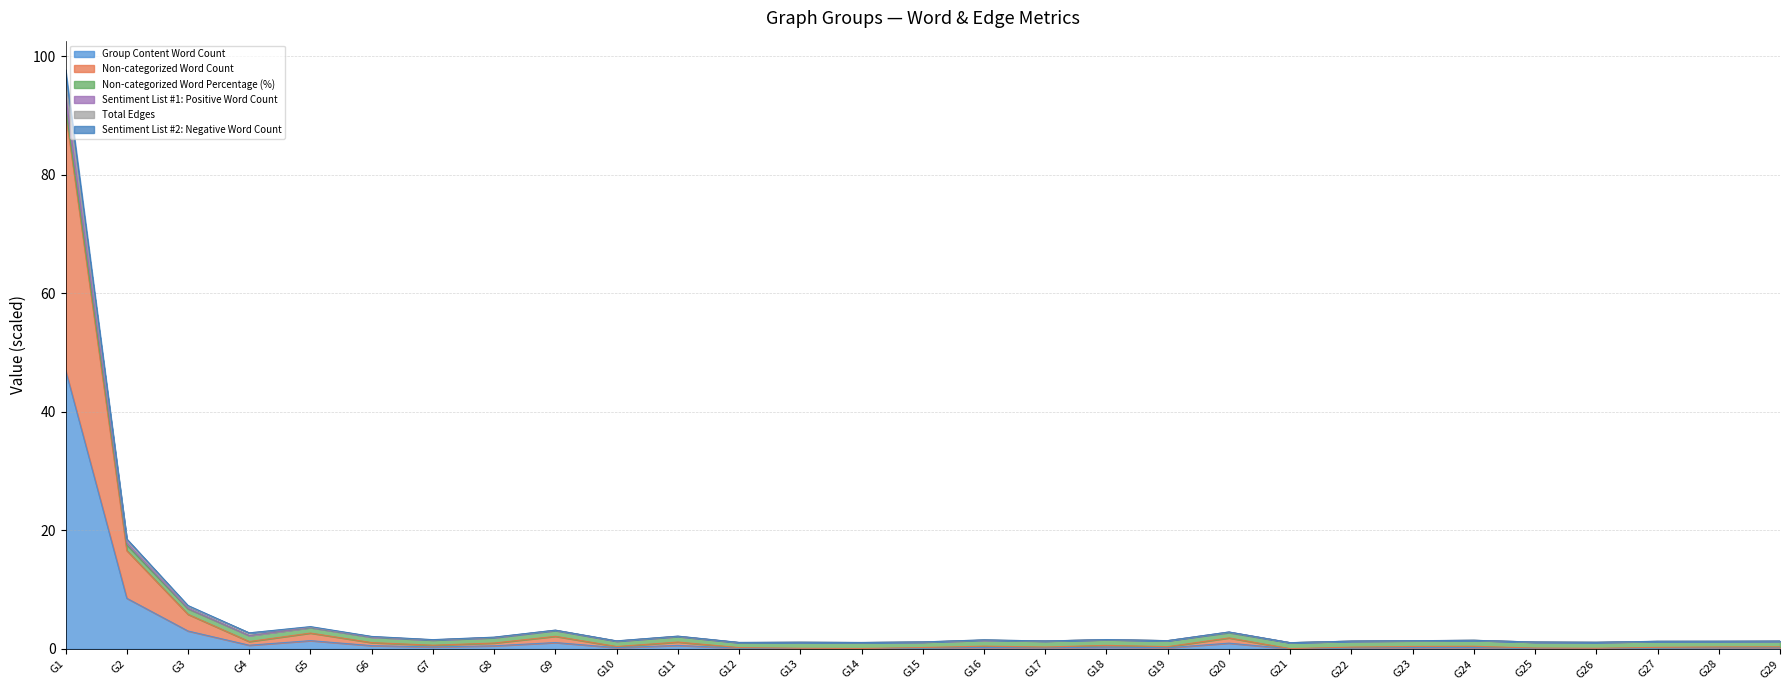

How many lines are shown in the chart?

6